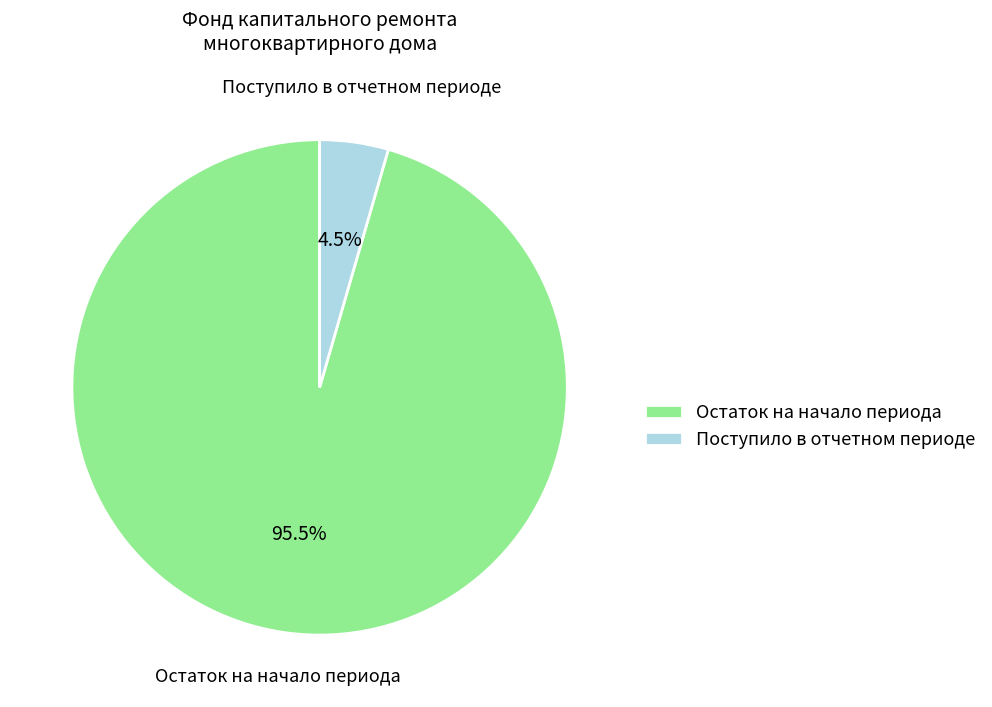

Rank the categories by value from lowest to highest.

Поступило в отчетном периоде, Остаток на начало периода